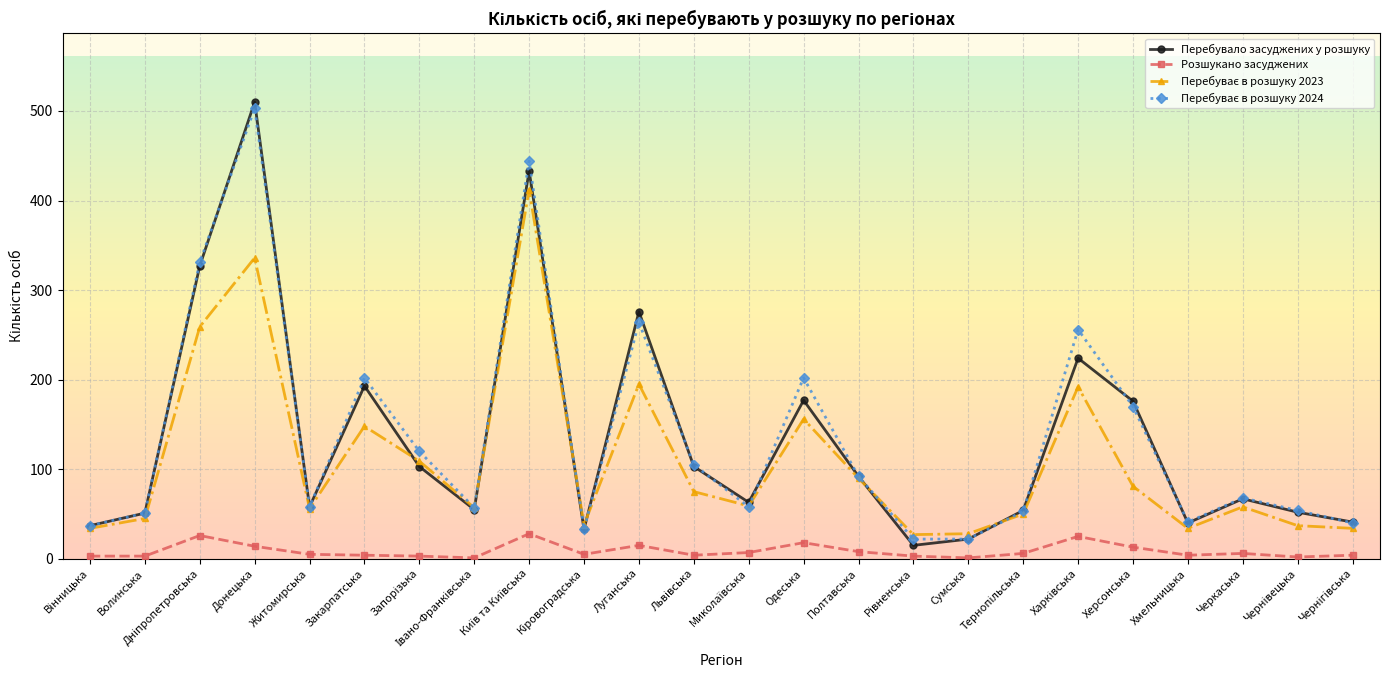

What is the label of the 10th point from the right?

Полтавська